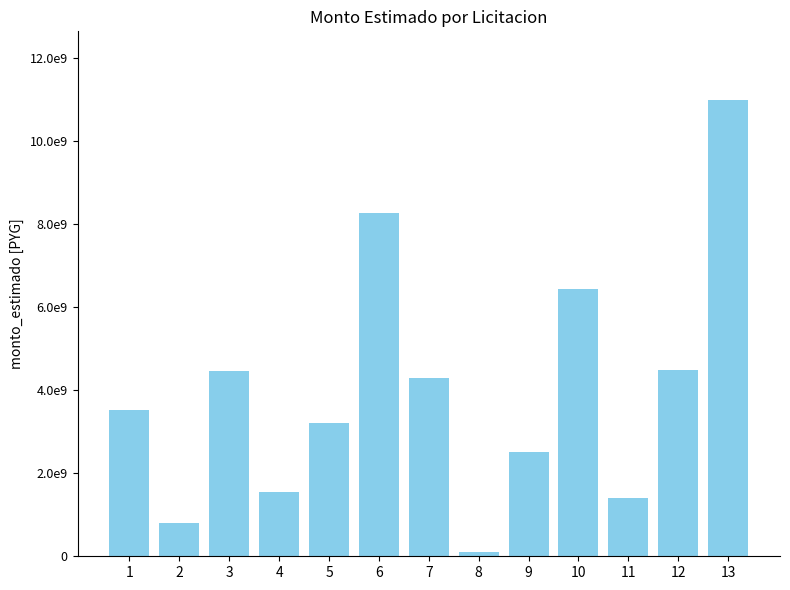

Does the chart contain any negative values?

No